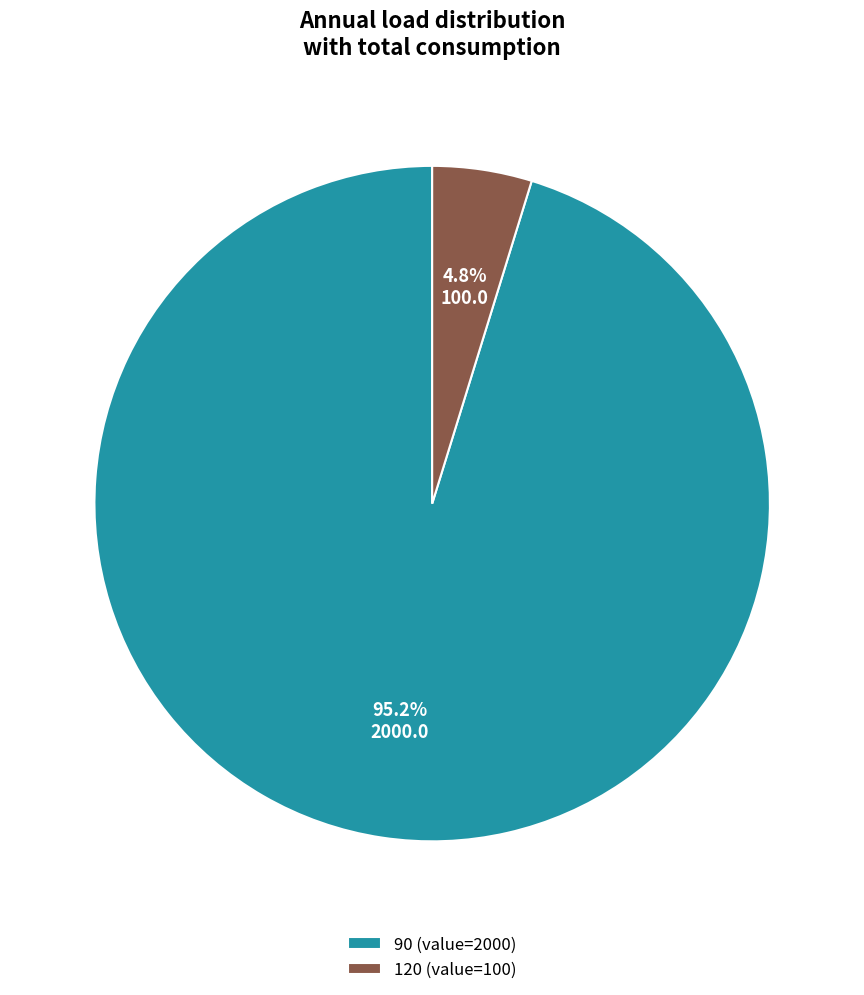

Is the sum of 120 and 90 greater than half?

Yes